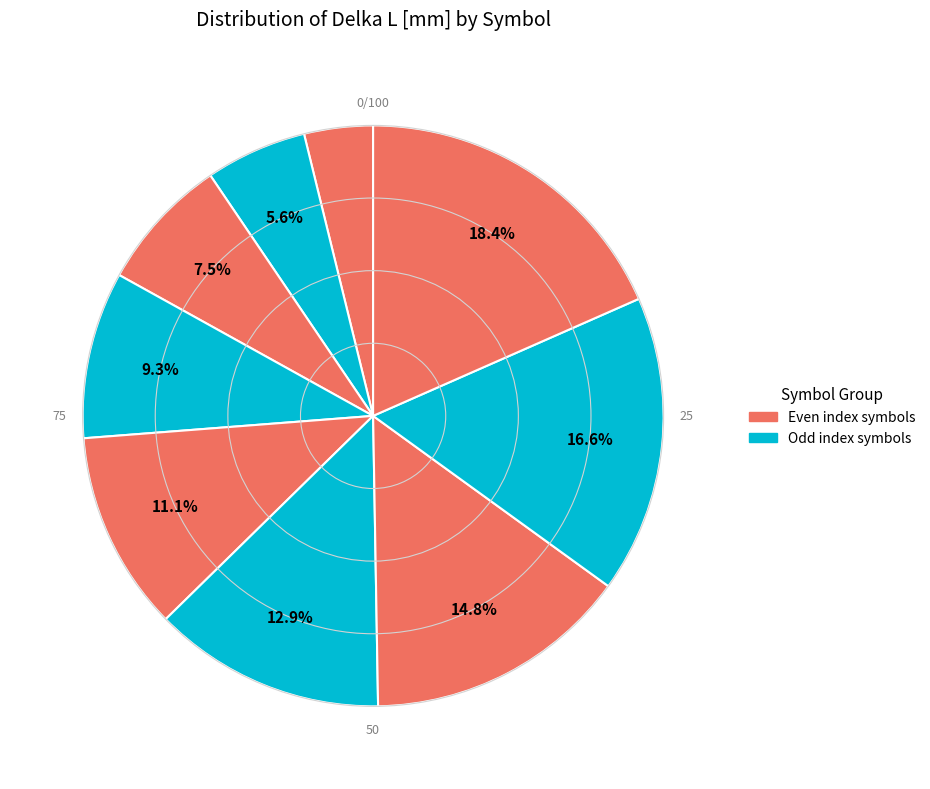

How many segments does this pie chart have?

9